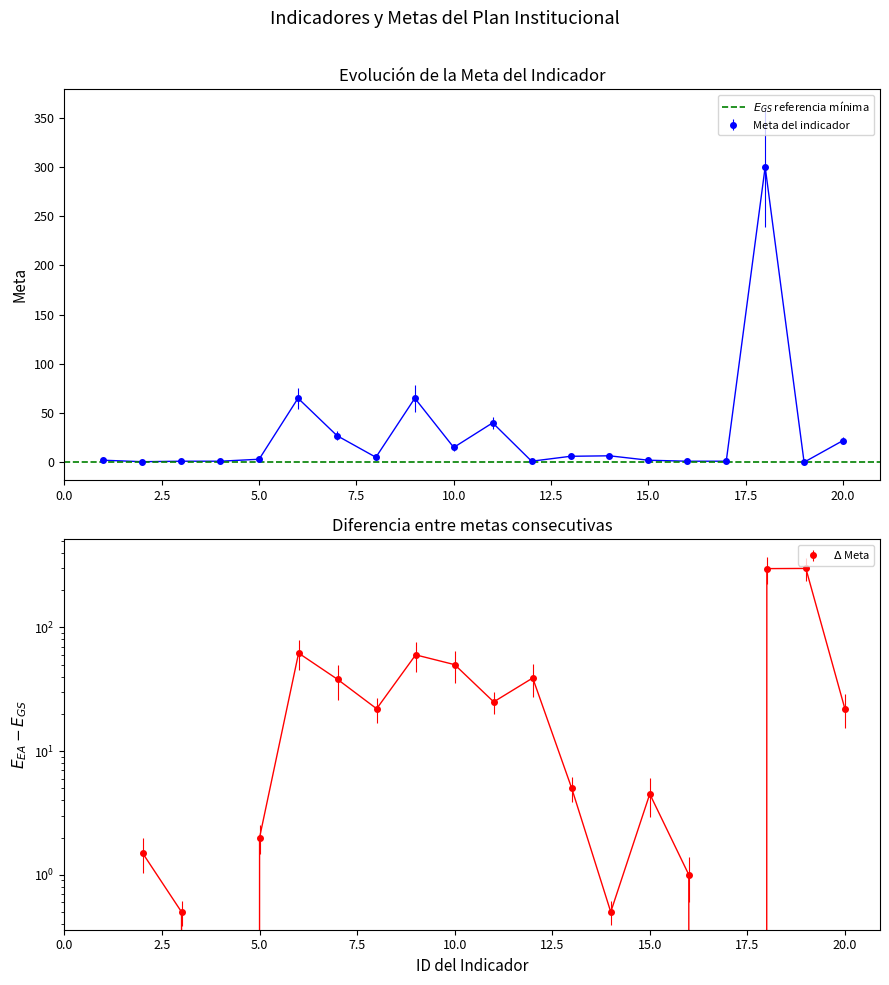

At which category does the chart reach its peak across all series?

18